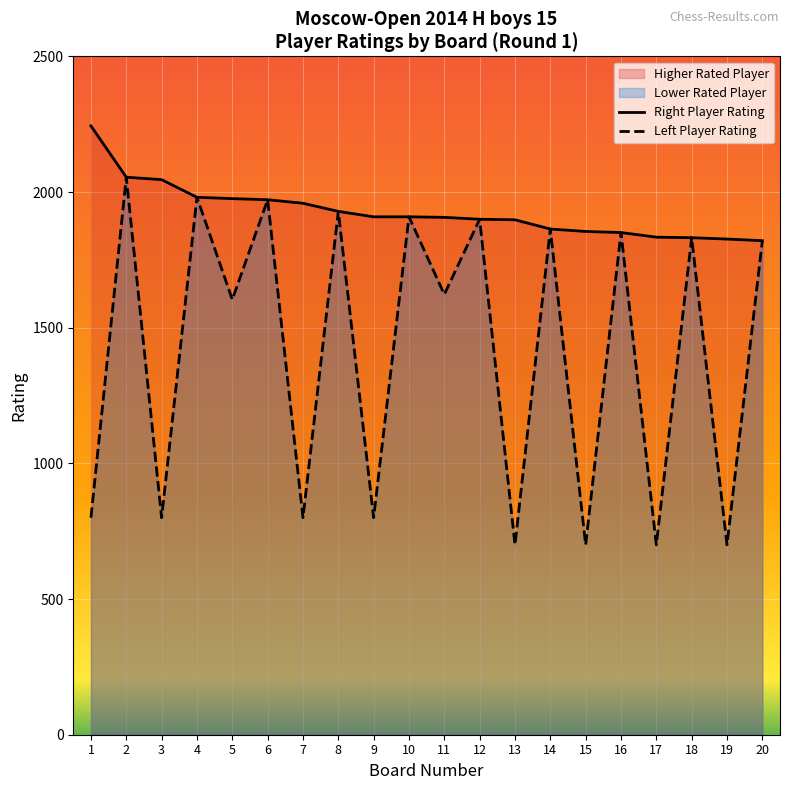

At which category is the sum across all series the highest?

2